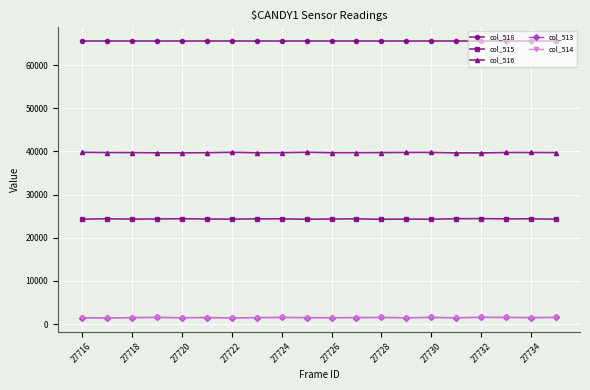

Which series has the largest total across all categories?

col_518